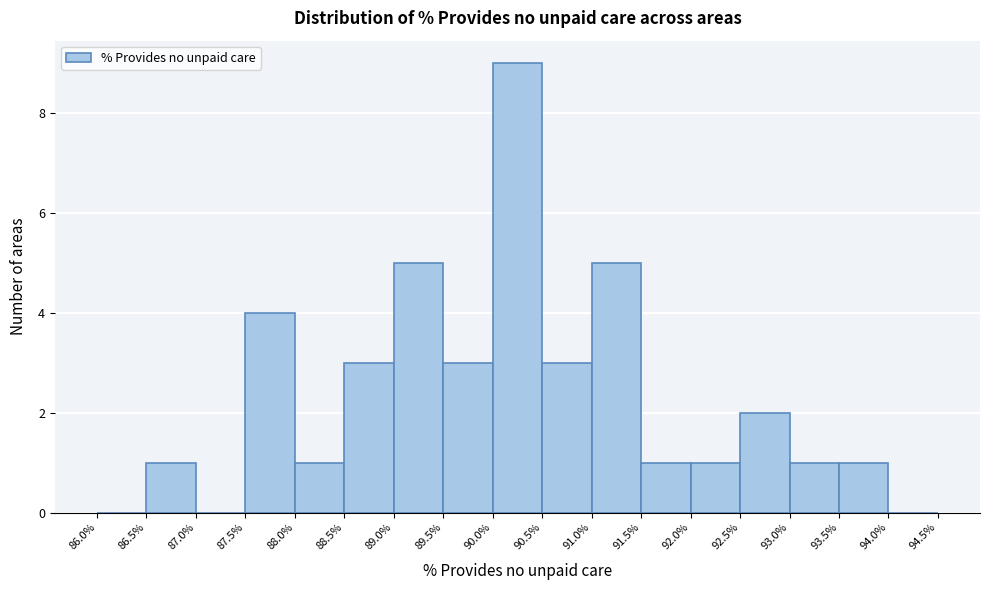

Over which range of the x-axis is the bar tallest?

90.0% to 90.5%